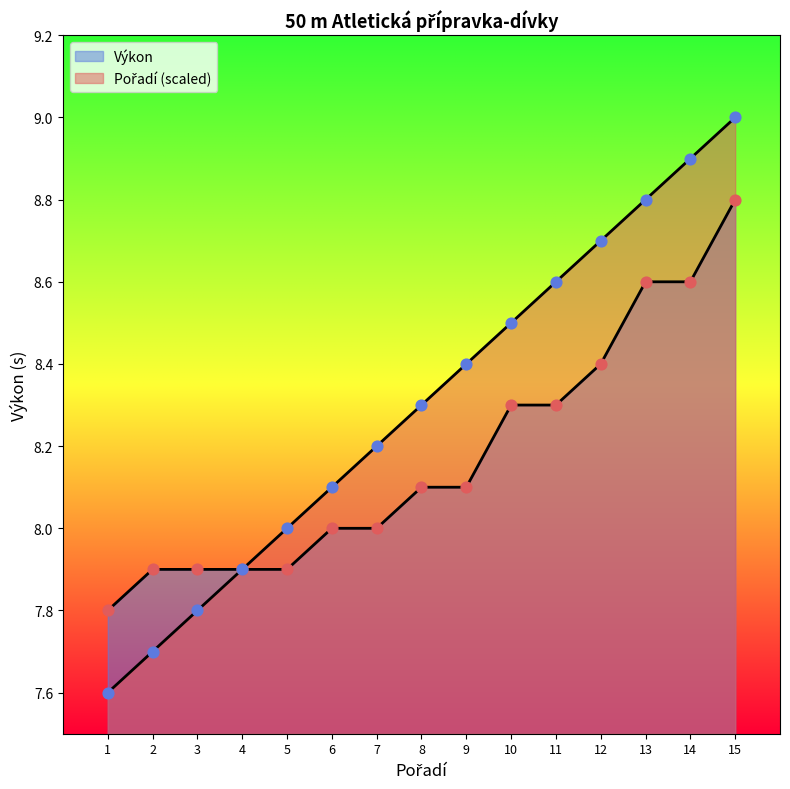

Is the value of Výkon at 1 greater than the value of Pořadí at 8?

No